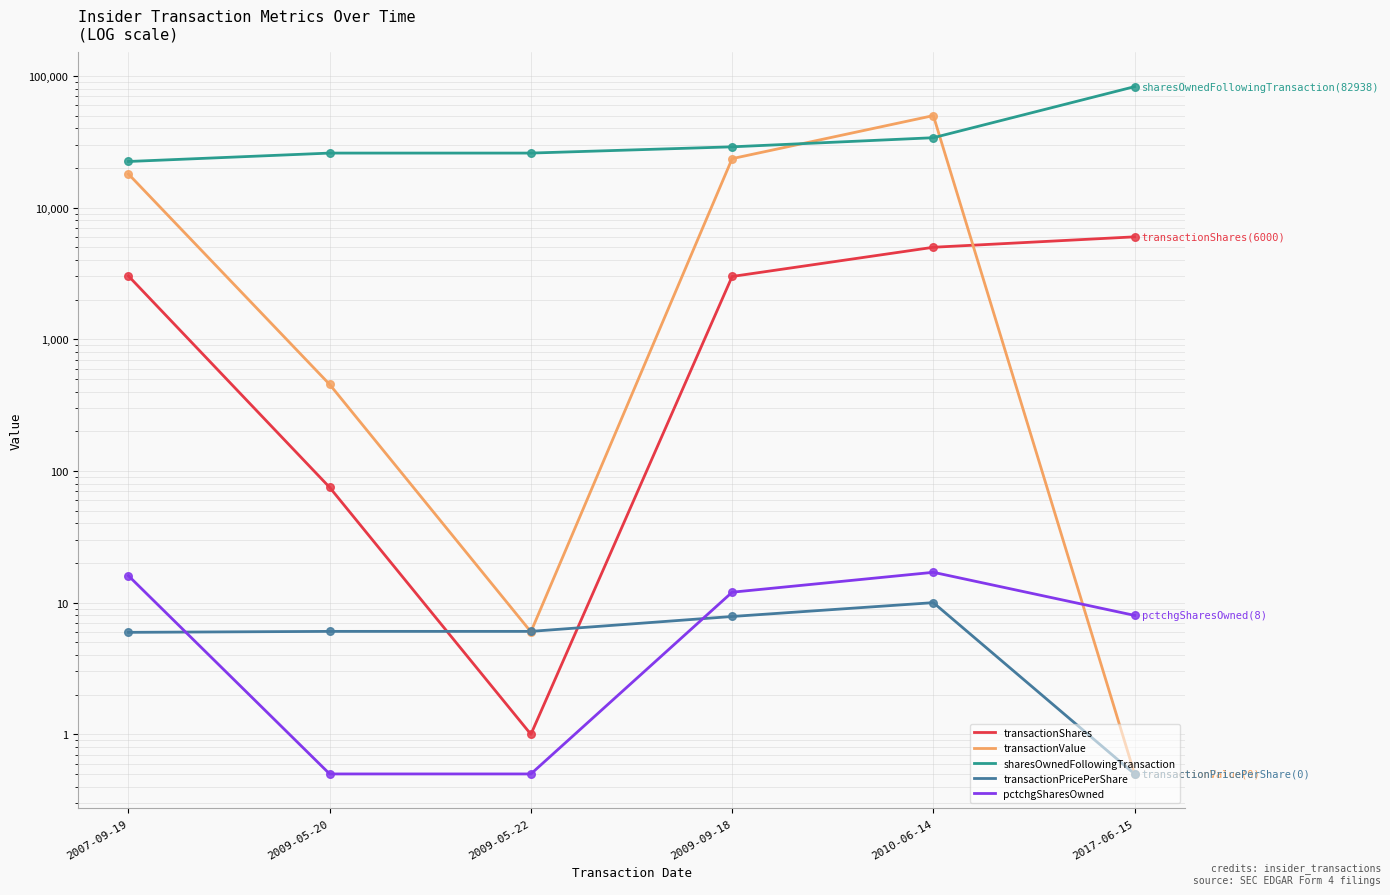

What is the total value across all series at 2010-06-14?

88985.0